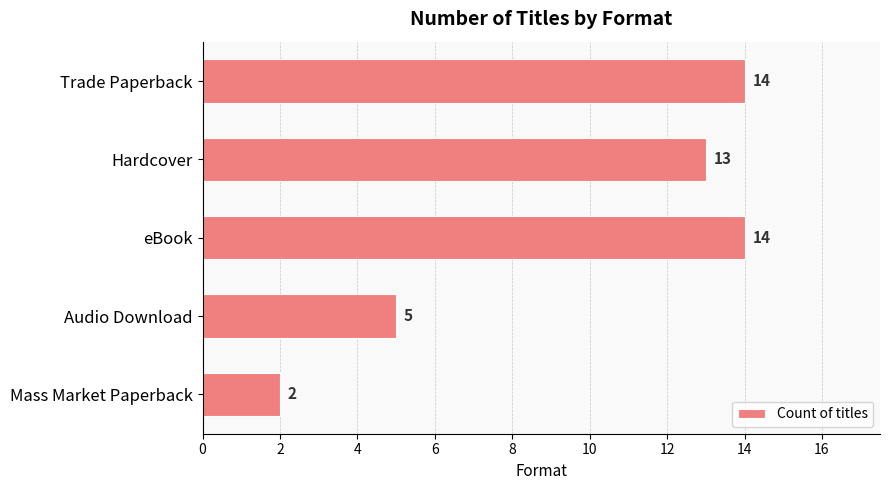

What is the smallest value displayed?

2